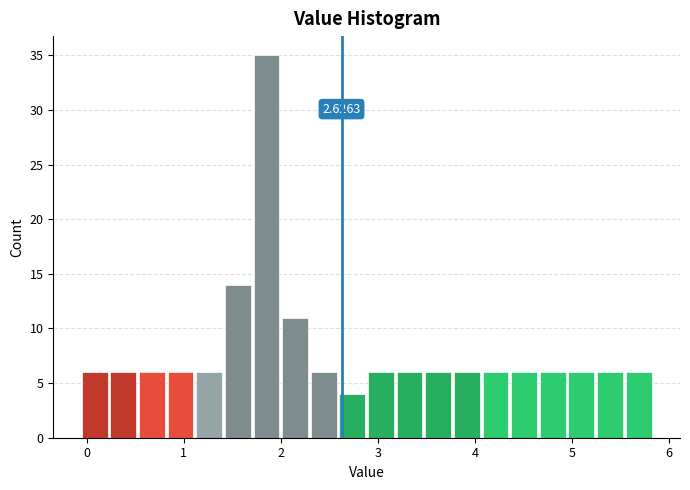

Read against the x-axis, roughly where is the centre of the tallest bar?

1.9